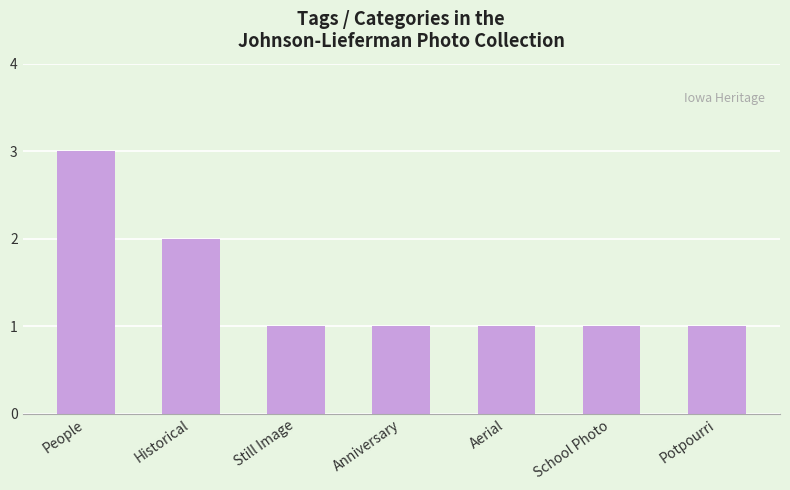

Reading right to left, transcribe all the data shown in this chart.

1	1	1	1	1	2	3